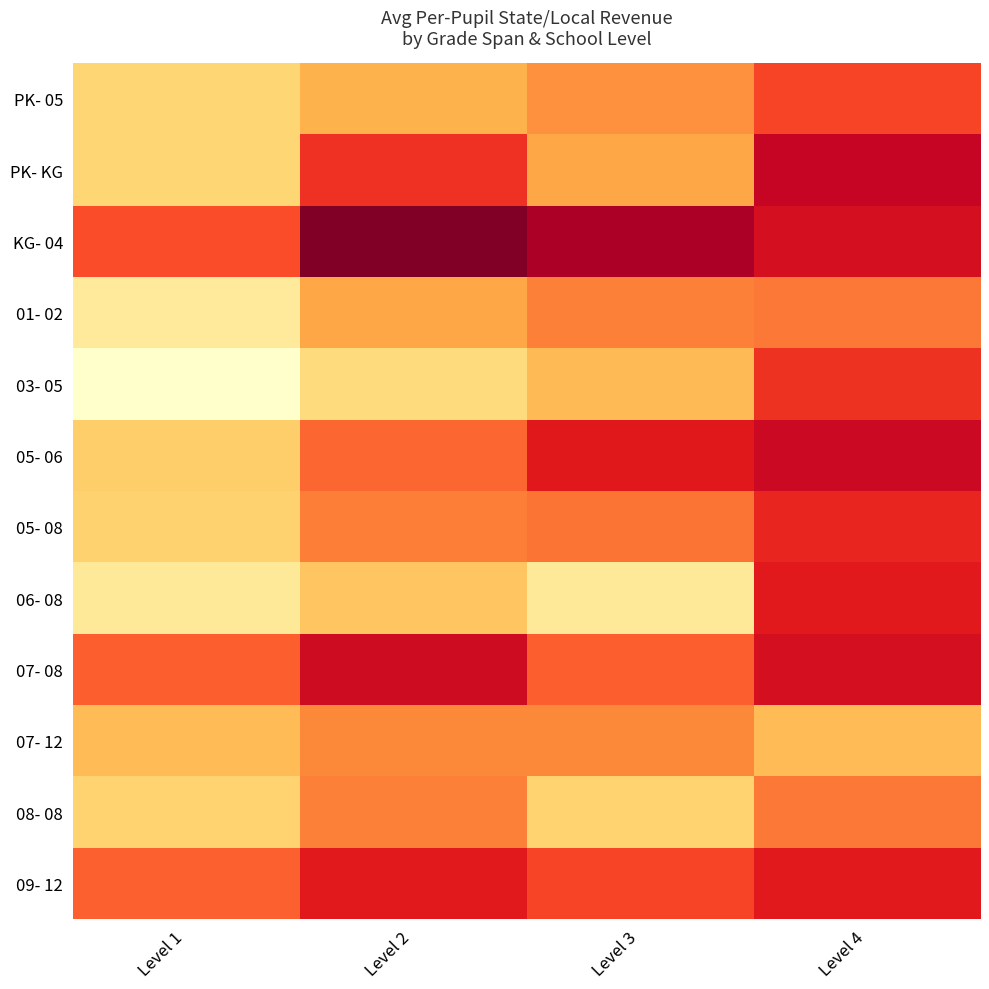

At Level 4, list the series in order from largest to smallest.

PK- KG, 05- 06, KG- 04, 07- 08, 06- 08, 09- 12, 05- 08, 03- 05, PK- 05, 01- 02, 08- 08, 07- 12